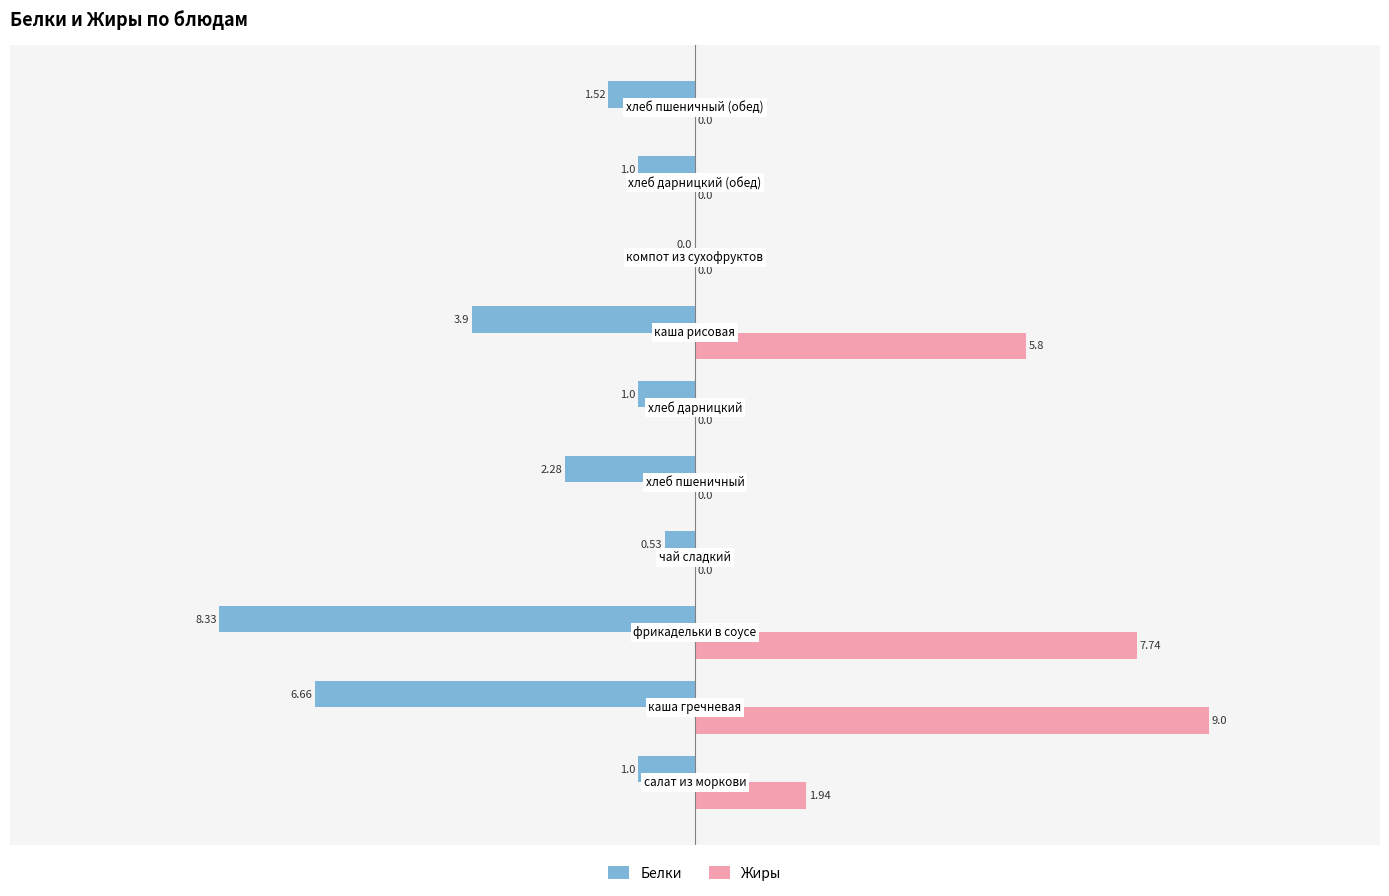

What is the sum of all Белки values?

-26.2